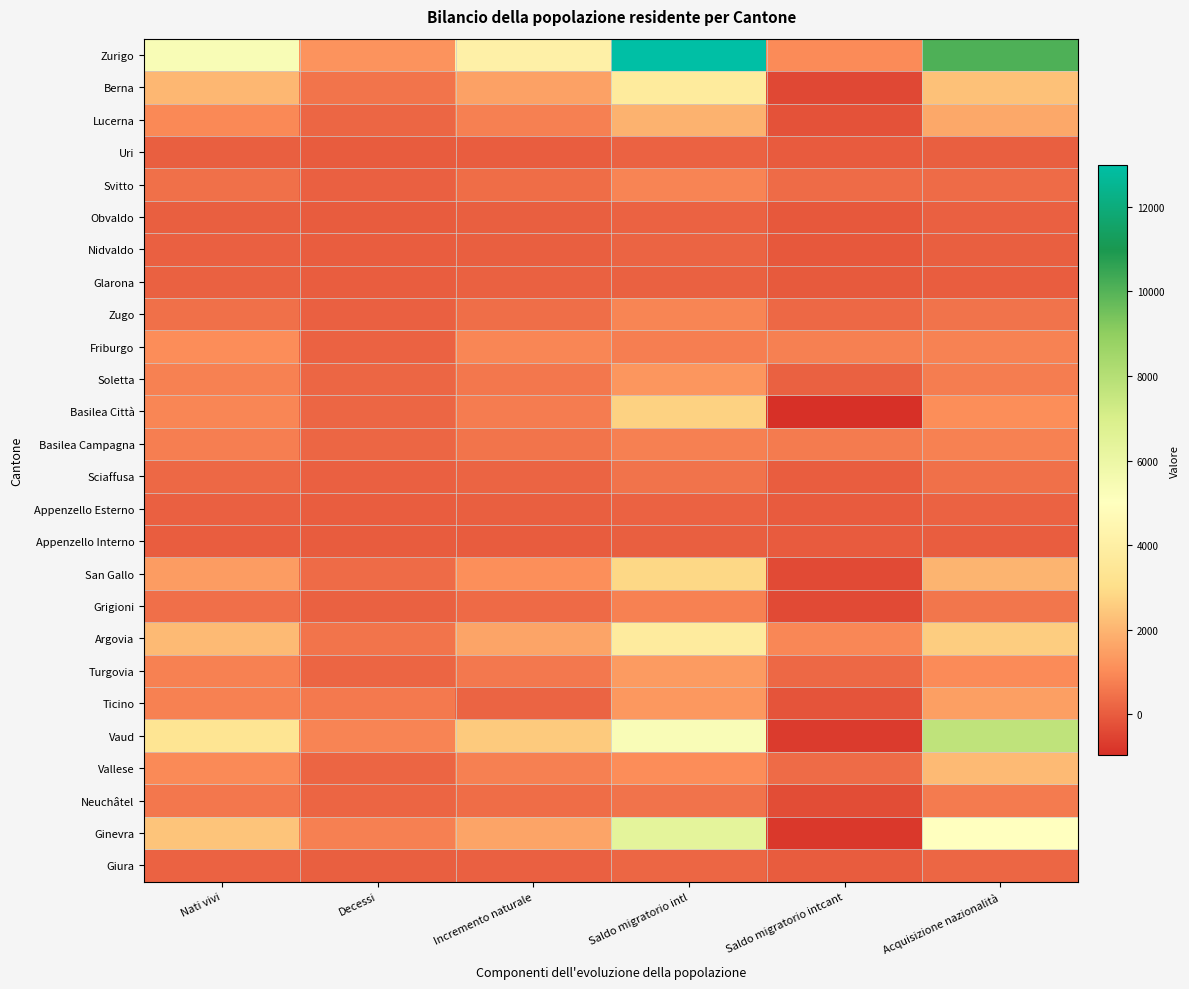

How many categories are shown in the chart?

6